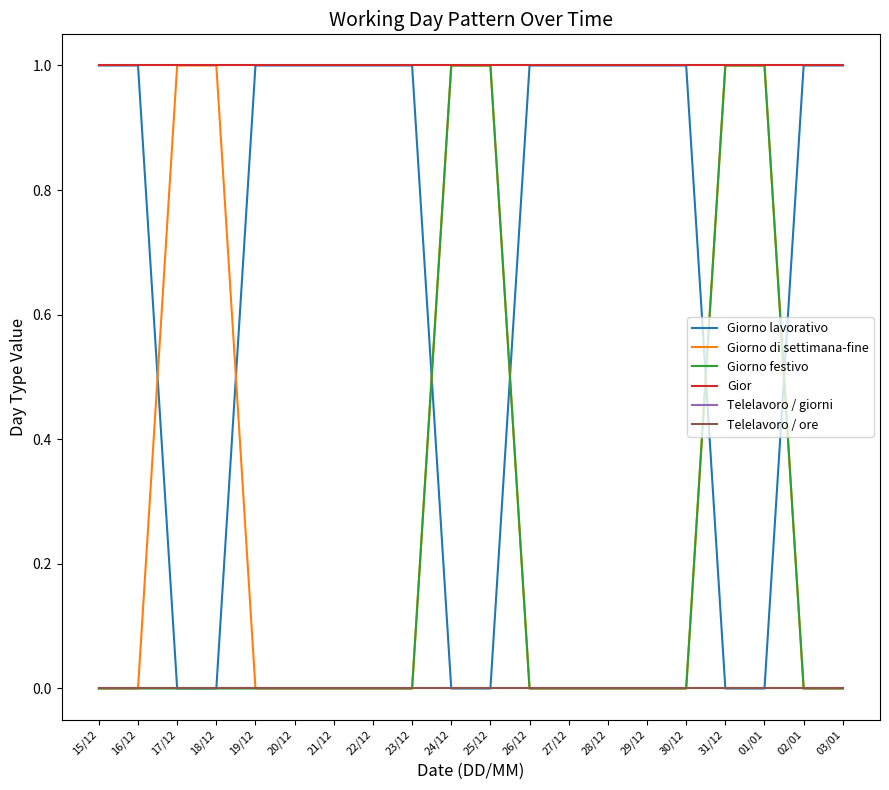

At which label does Telelavoro / ore reach its peak?

15/12